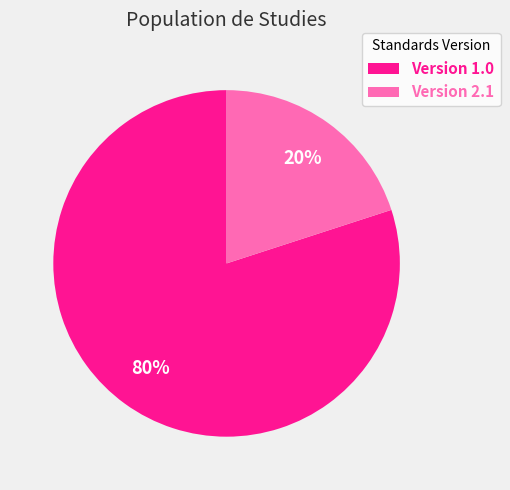

To the nearest percent, what percentage of the pie is Version 1.0?

80%